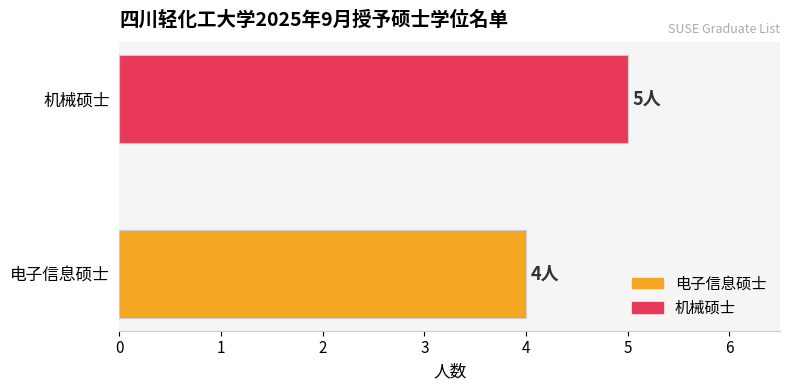

What is the approximate value at 机械硕士?

5